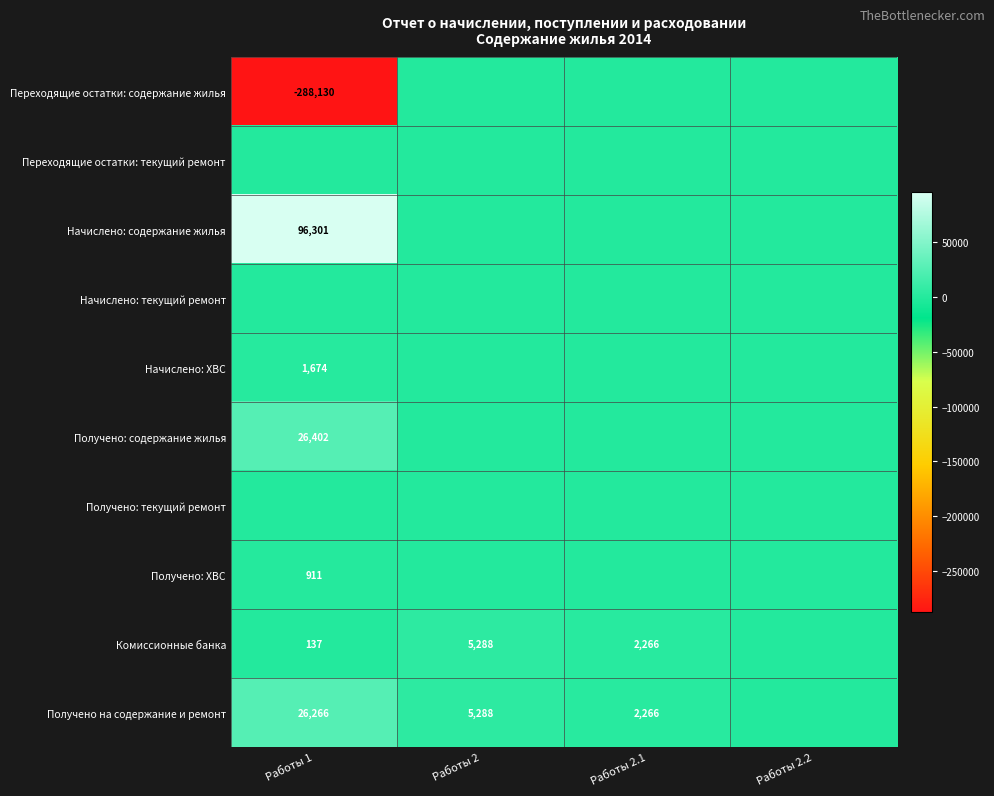

Which label corresponds to the largest value in the chart?

Работы 1